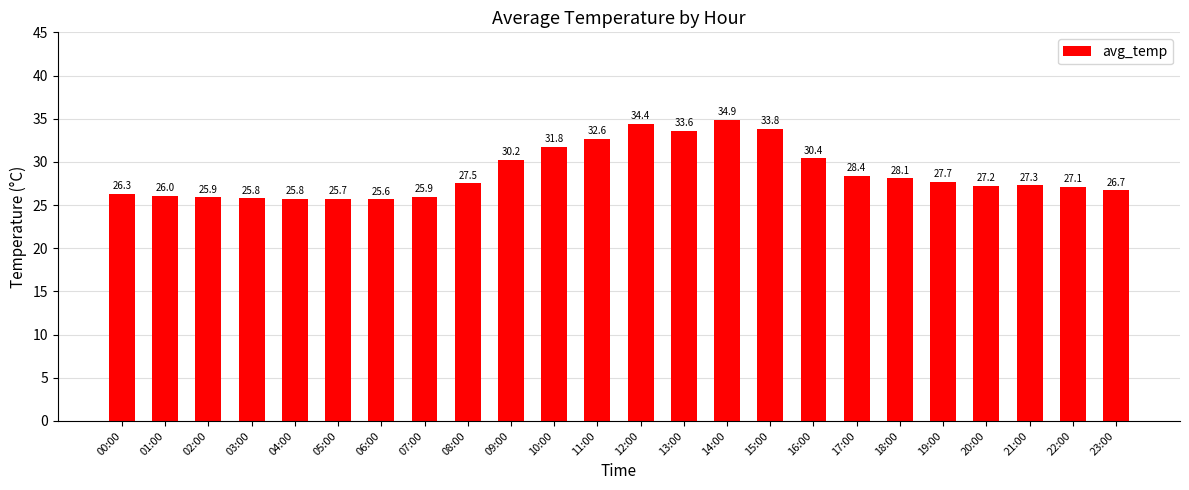

What is the sum of all values?

688.9